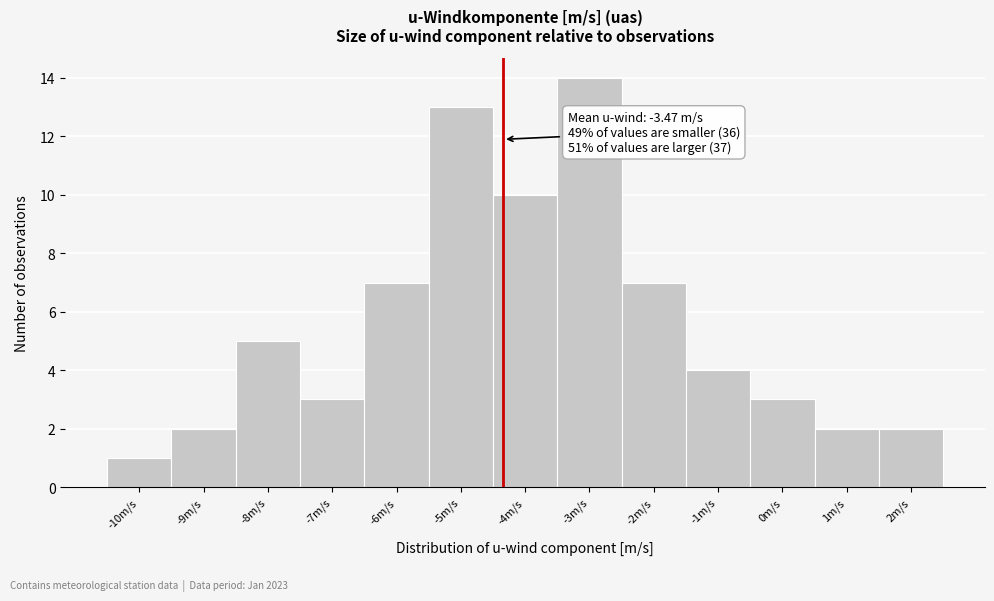

Reading left to right, extract all data points from this chart.

-10m/s=1	-9m/s=2	-8m/s=5	-7m/s=3	-6m/s=7	-5m/s=13	-4m/s=10	-3m/s=14	-2m/s=7	-1m/s=4	0m/s=3	1m/s=2	2m/s=2